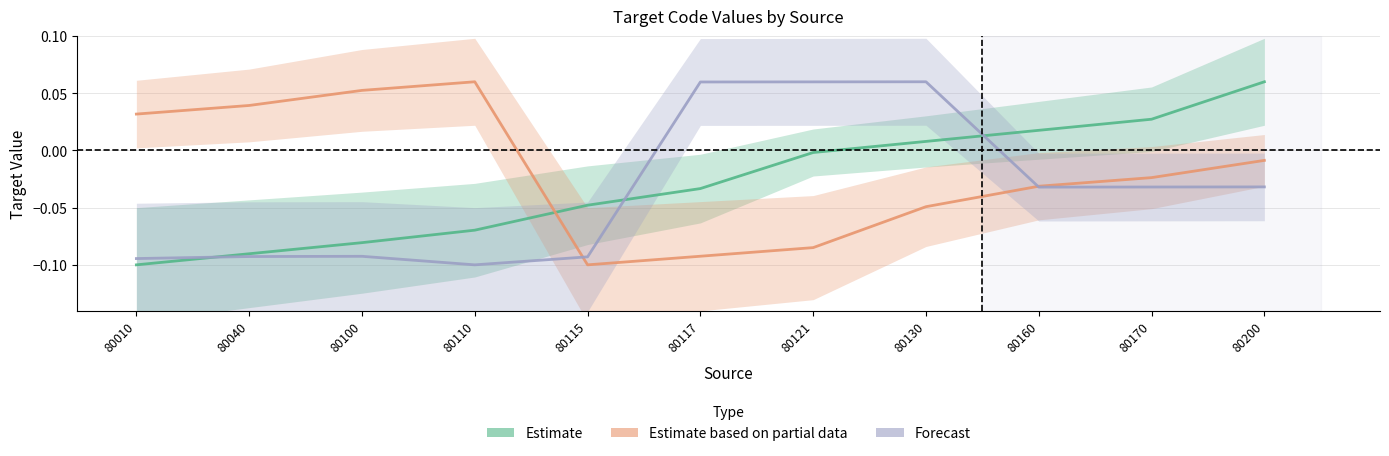

The Estimate series shows -0.0 at 80110. True or false?

False